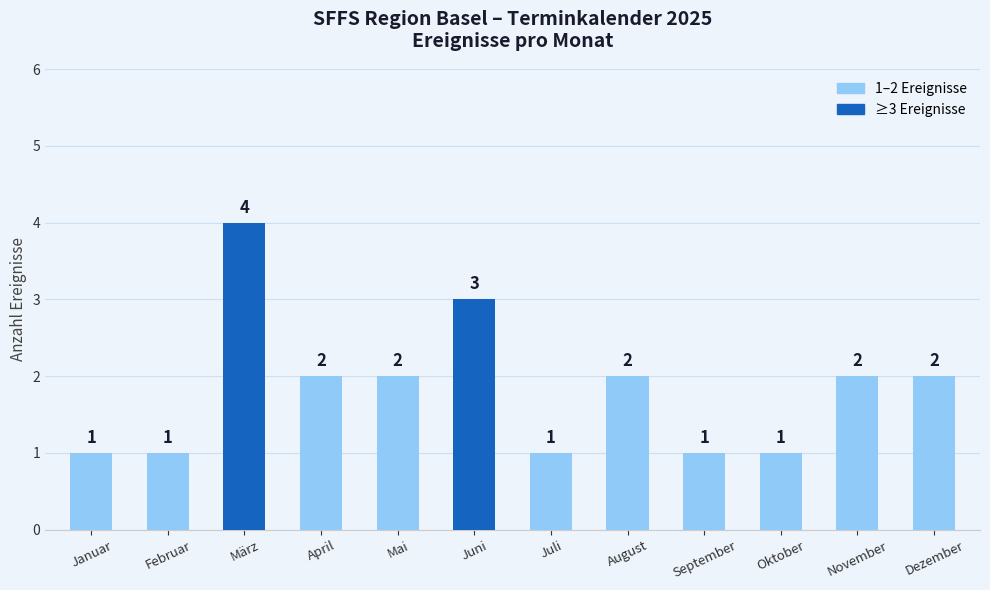

Are the bars horizontal?

No